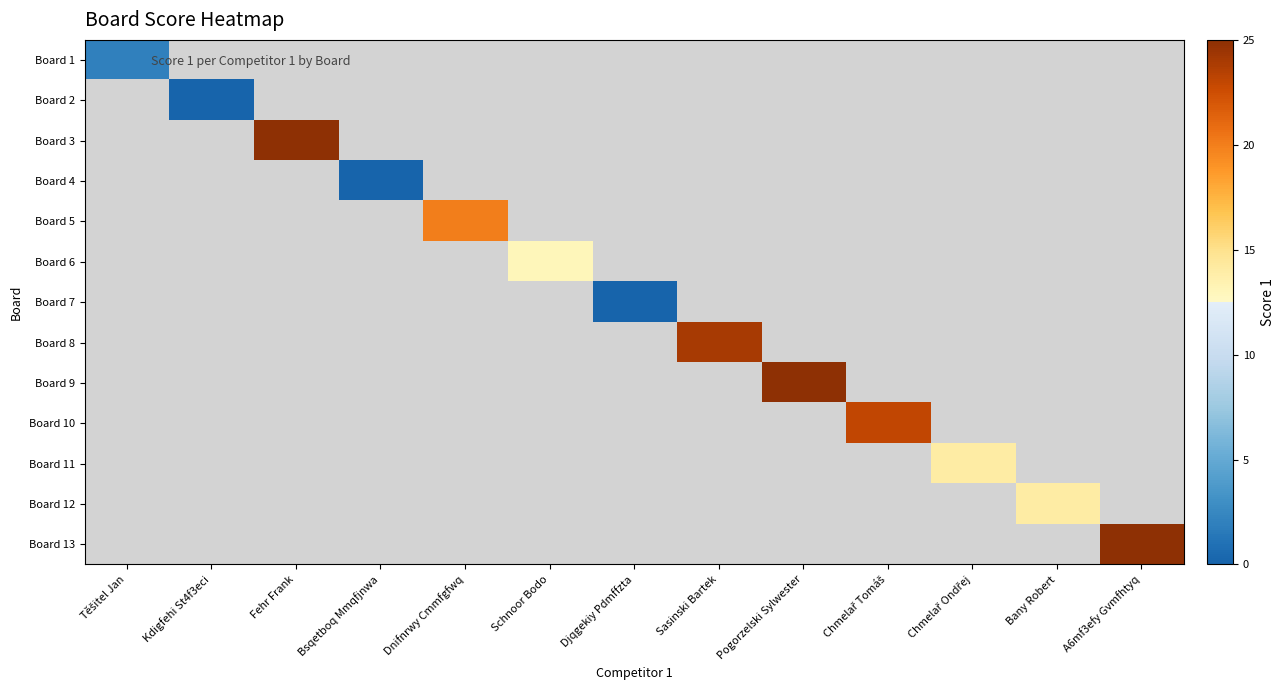

Which category has the lowest value across all series?

Kdigfehi St4f3eci